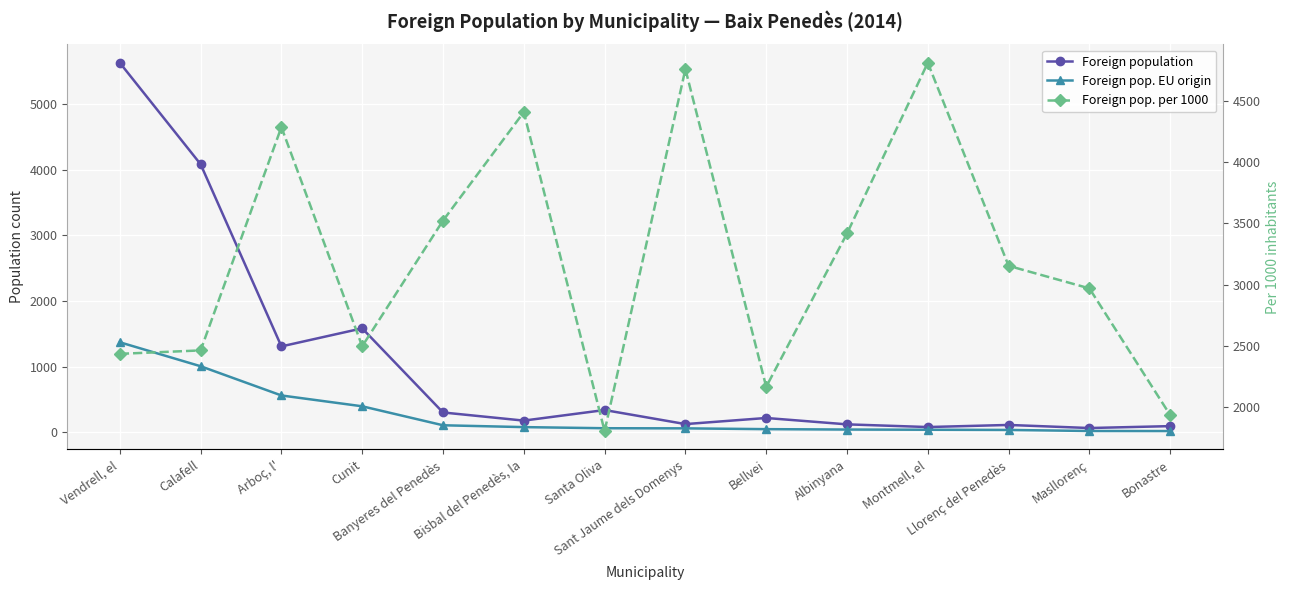

At Sant Jaume dels Domenys, list the series in order from smallest to largest.

Foreign pop. EU origin, Foreign population, Foreign pop. per 1000